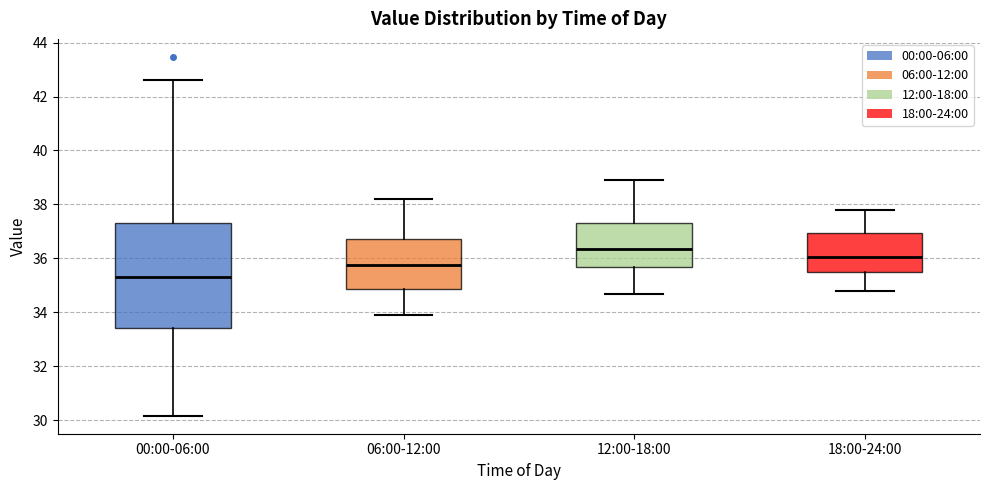

Reading left to right, transcribe this box plot: for each box, give where its median line is, the range the box spans, and where its two whiskers end, as read against the y-axis. The values are not printed on the chart, so give them approximately, as read against the axis.

00:00-06:00: median 35.4, box 33.4 to 37.2, whiskers 30.2 to 42.6
06:00-12:00: median 35.8, box 34.8 to 36.8, whiskers 34.0 to 38.2
12:00-18:00: median 36.4, box 35.8 to 37.4, whiskers 34.8 to 39.0
18:00-24:00: median 36.0, box 35.6 to 37.0, whiskers 34.8 to 37.8